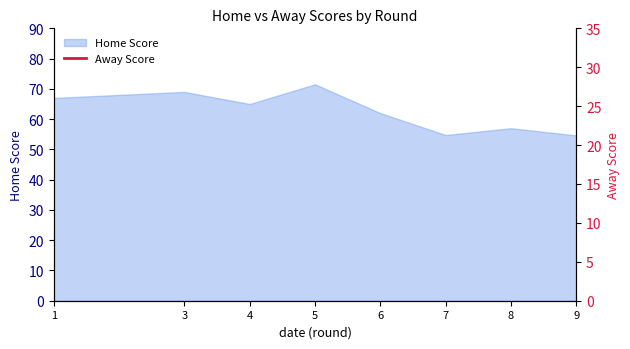

How many data points does each series have?

8